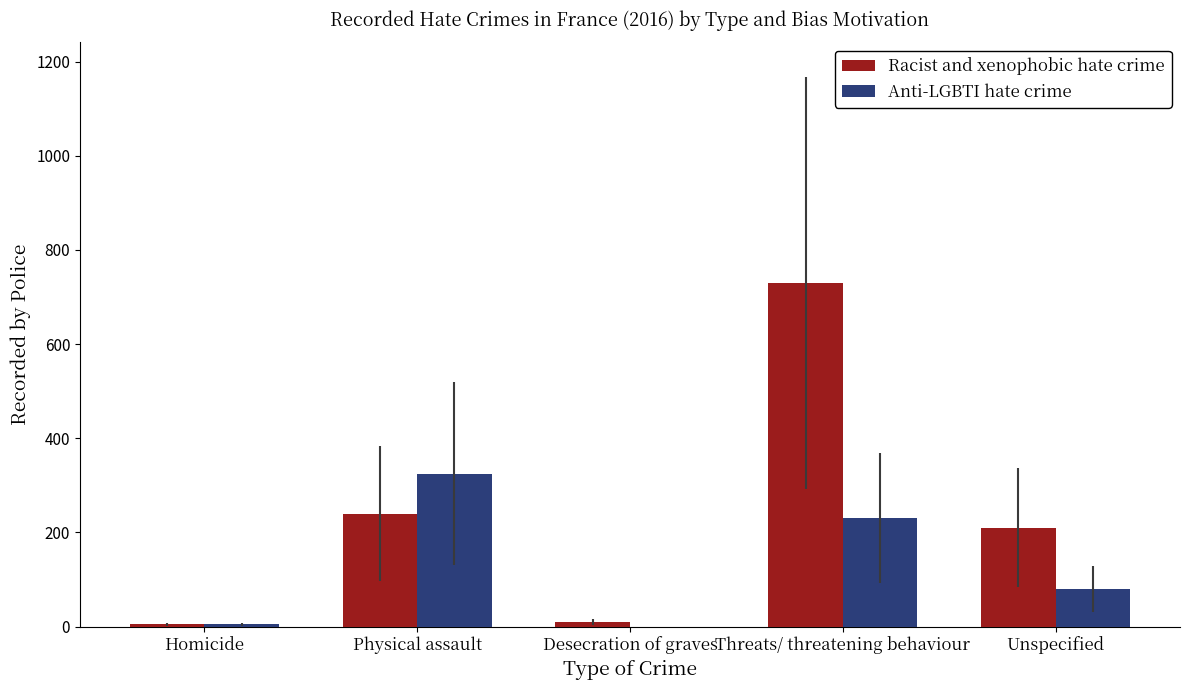

Which series has the largest total across all categories?

Racist and xenophobic hate crime